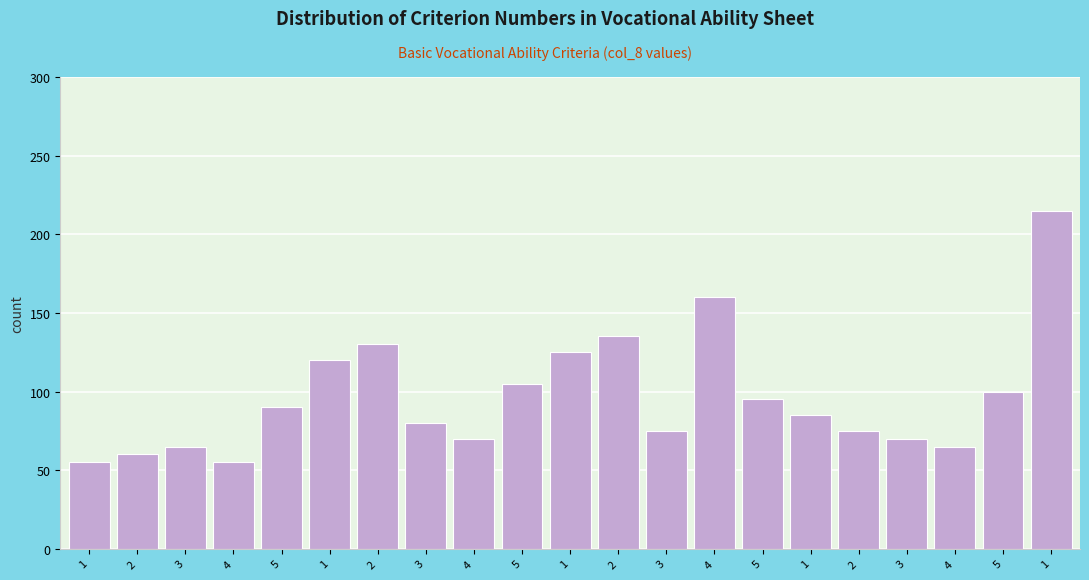

How many distinct data groups are displayed?

1